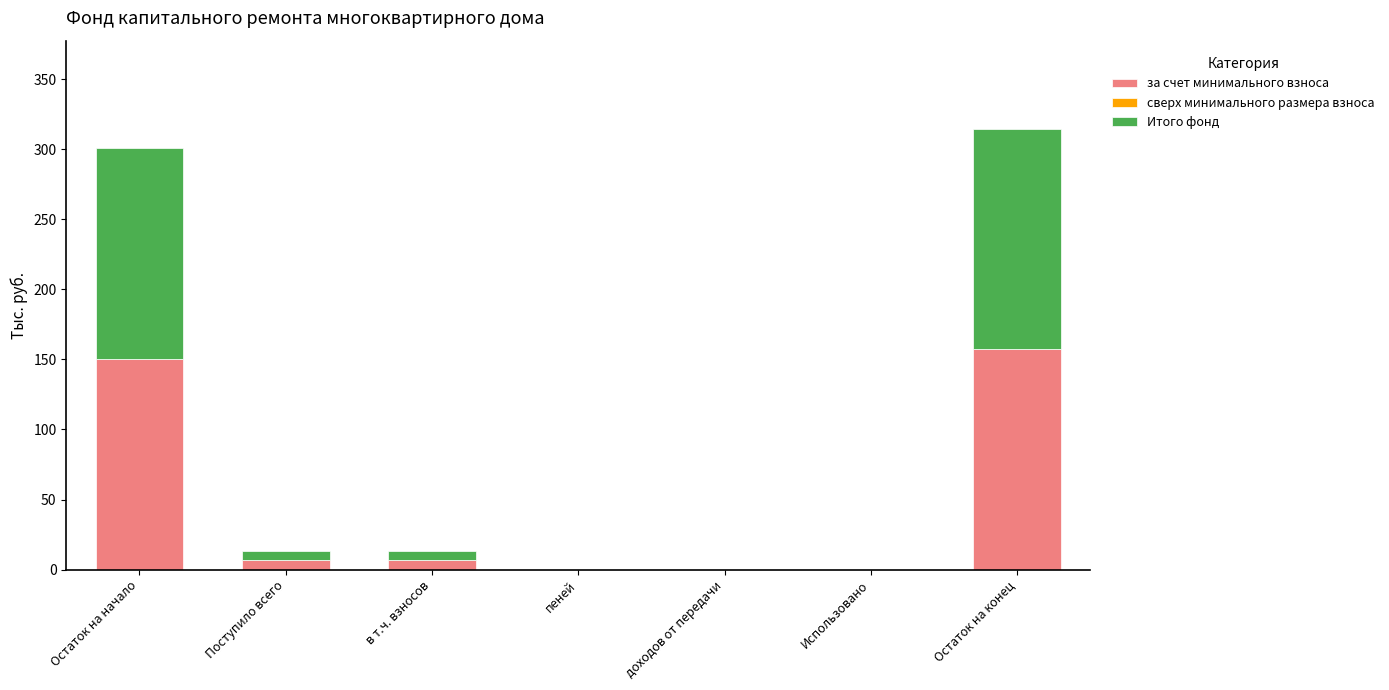

What is the sum of the за счет минимального взноса values at Остаток на конец and Использовано?

157.2